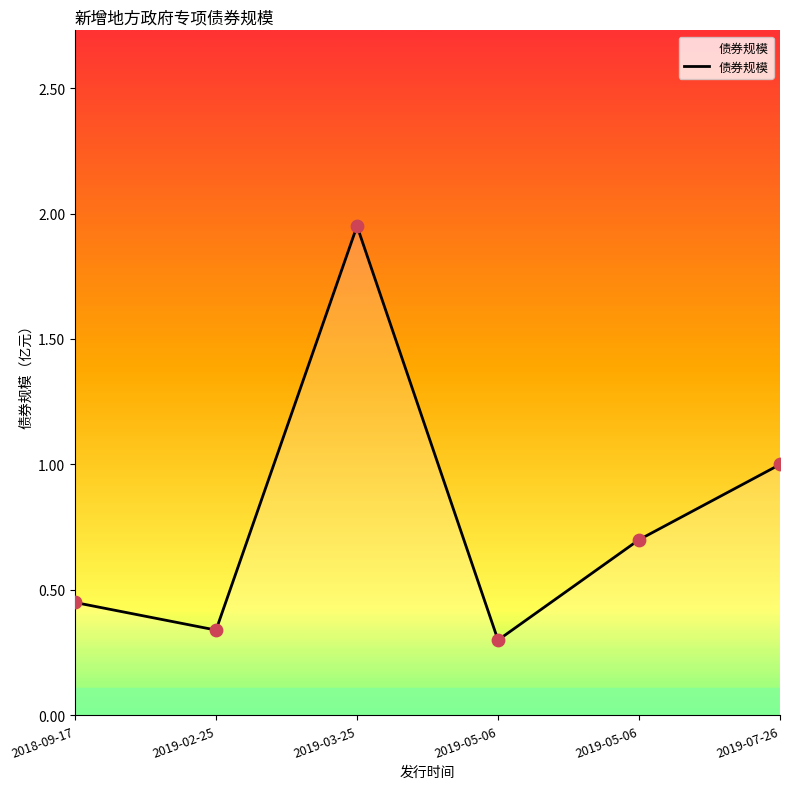

What is the change in value from 2018-09-17 to 2019-02-25?

-0.1